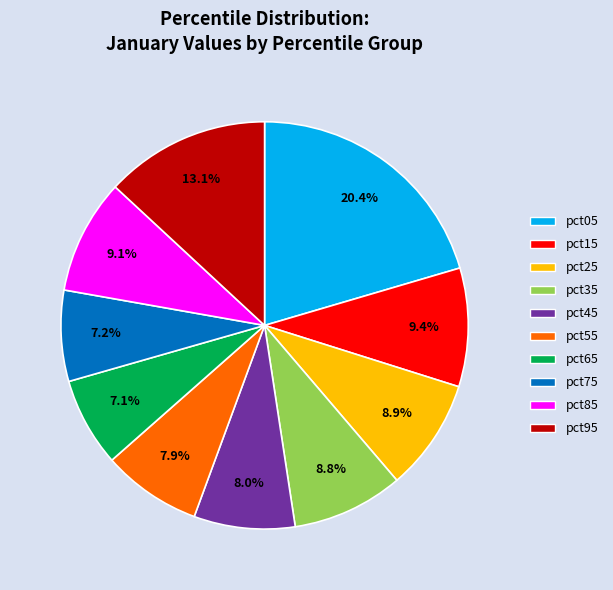

What is the largest slice in the pie chart?

pct05